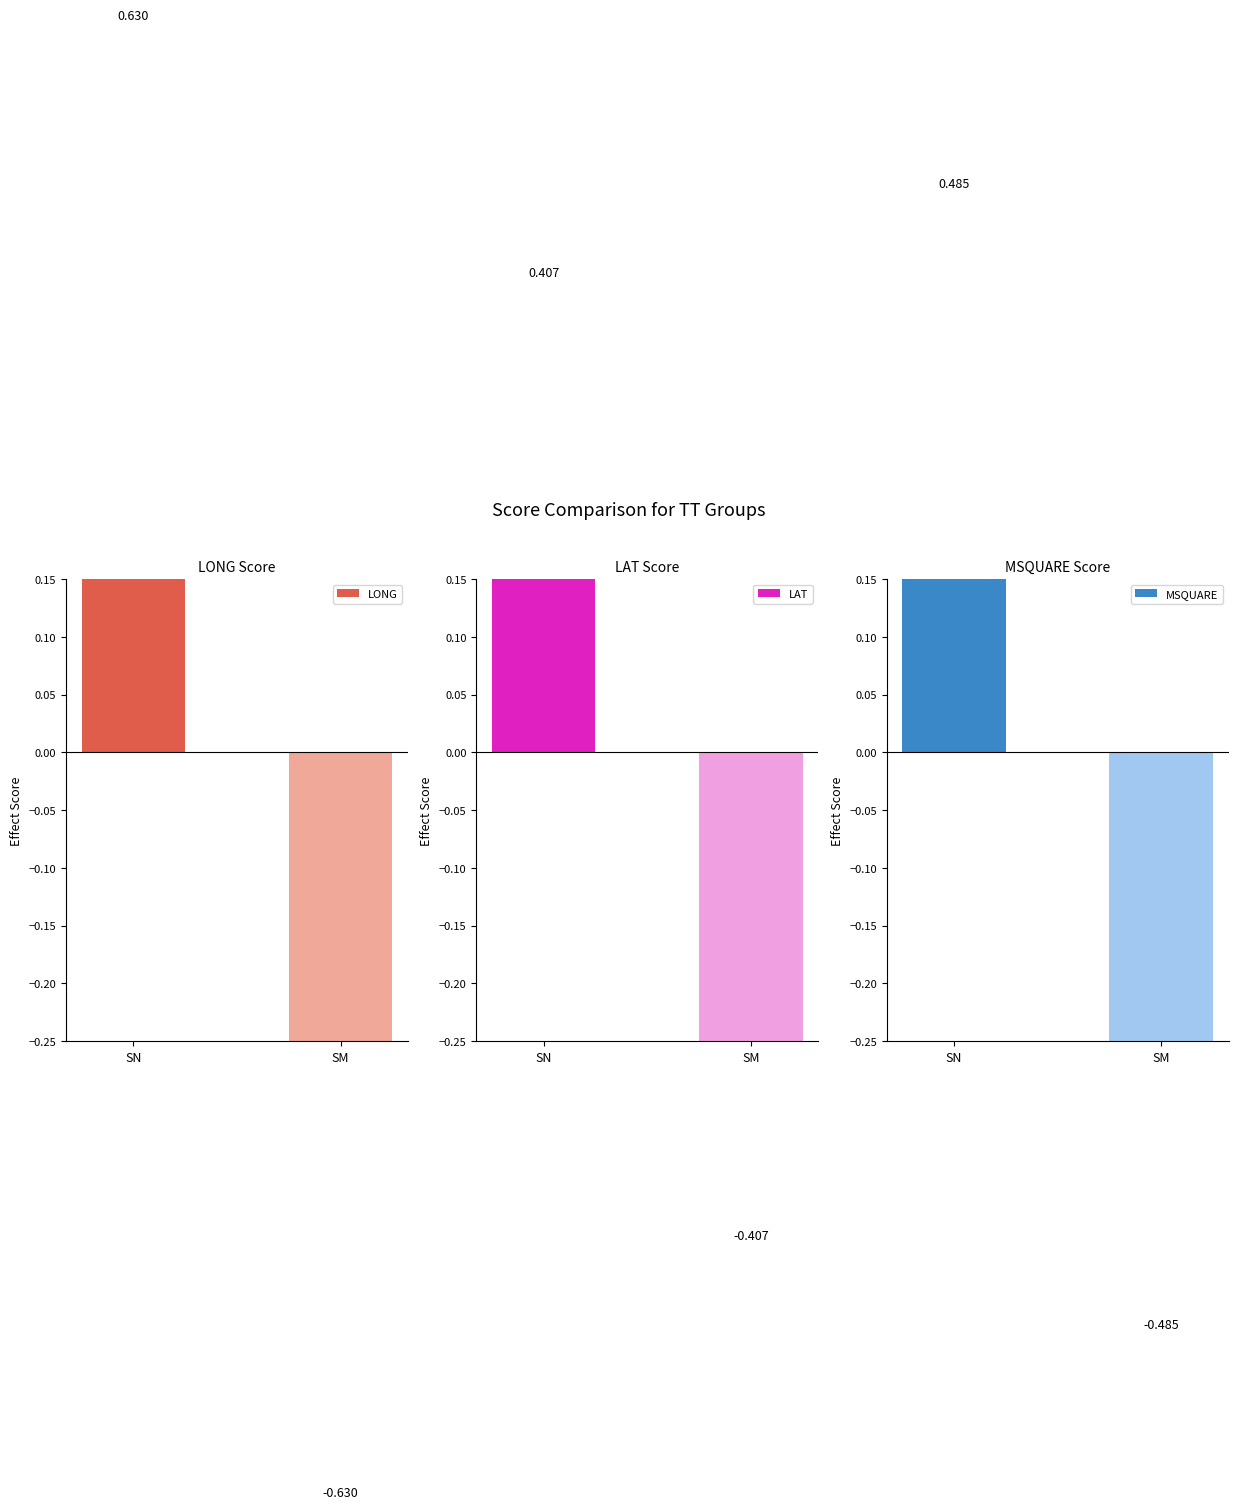

Are the bars grouped side by side (vs. stacked)?

Yes